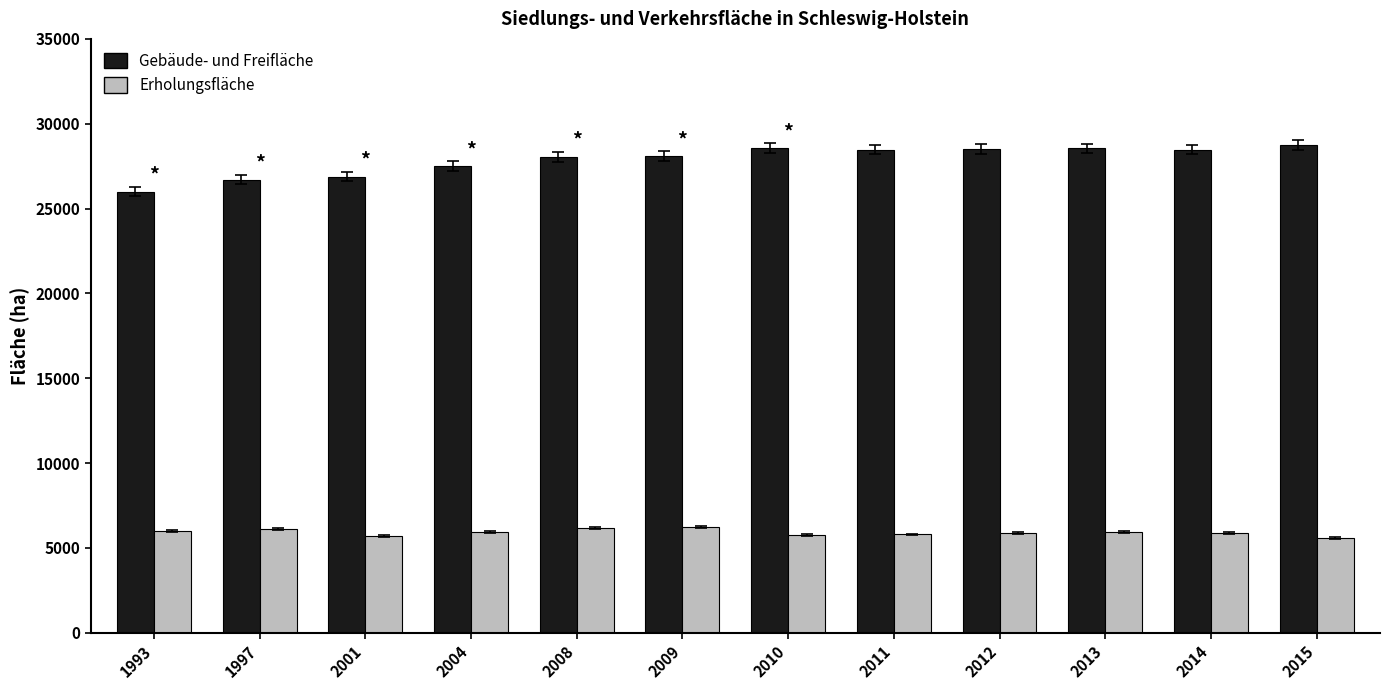

What is the value of the Gebäude- und Freifläche bar at the 11th from the left?

28481